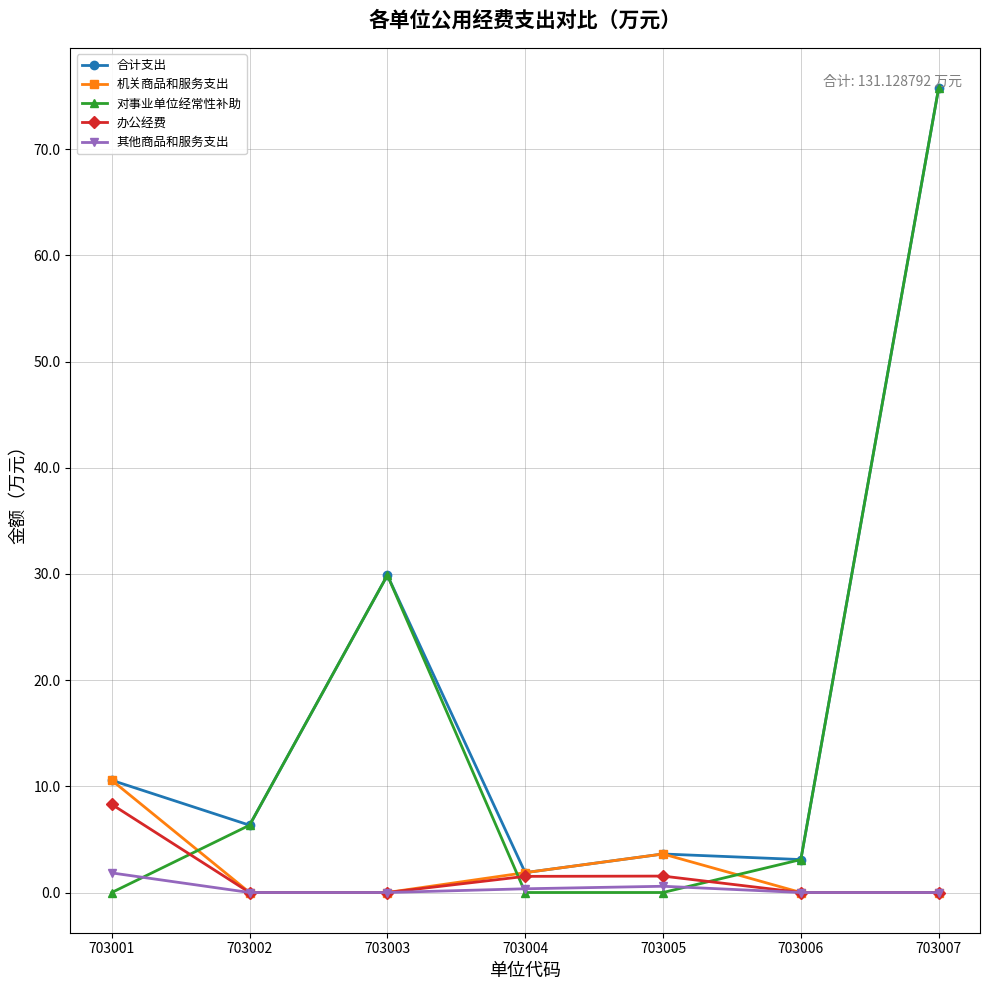

At which label does 对事业单位经常性补助 first exceed 3?

703002